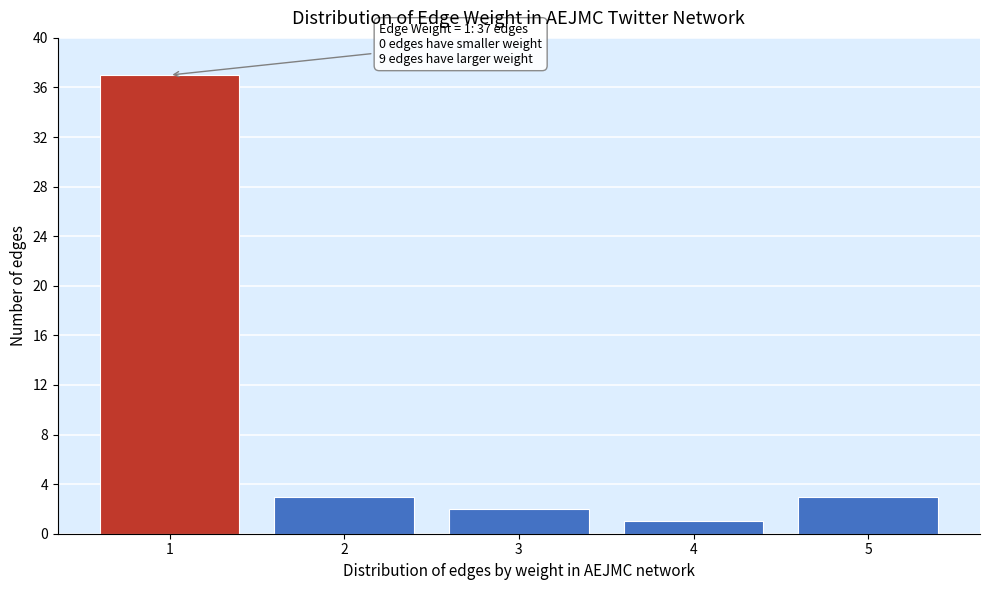

Which range on the x-axis has the tallest bar?

0.5 to 1.5